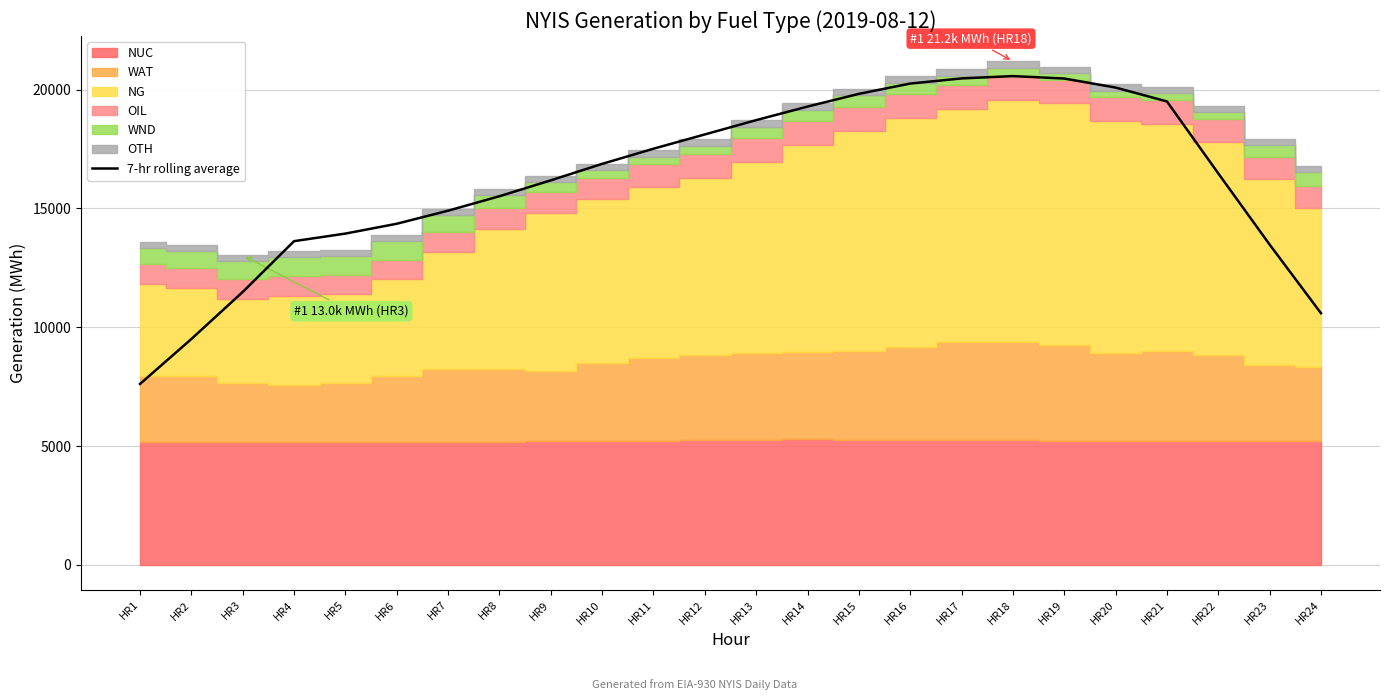

Does the chart display data point markers on the line(s)?

No